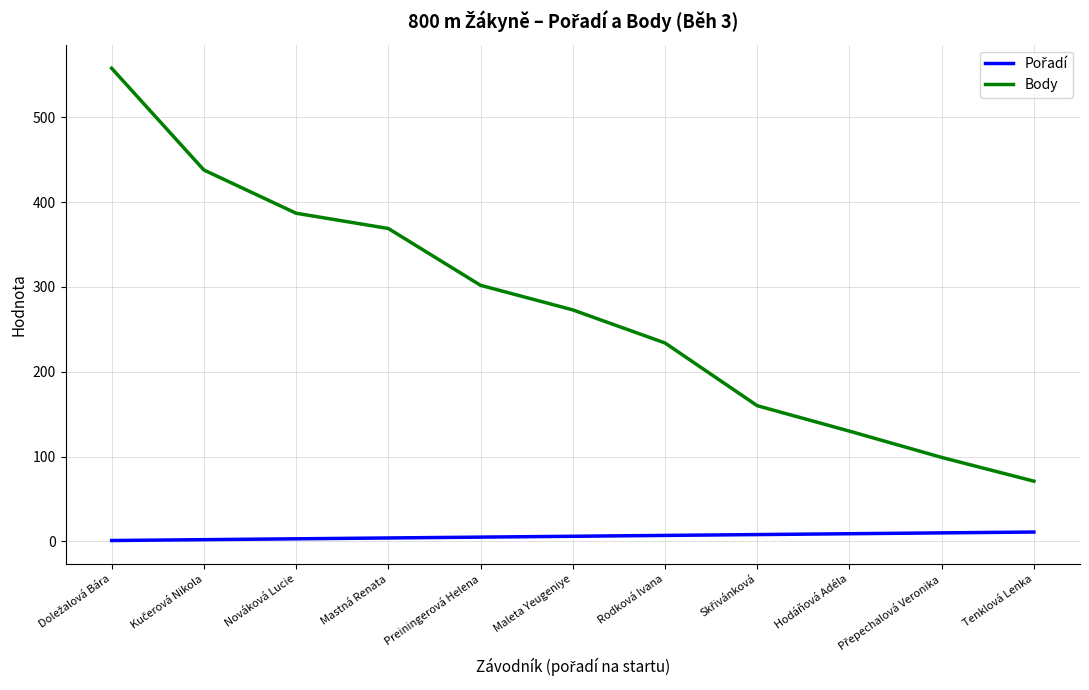

What is the highest value of the Body series?

558